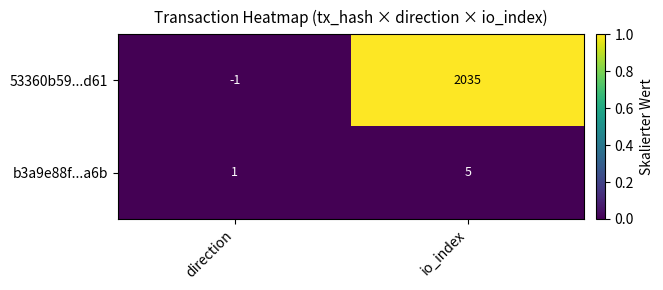

At which category is the sum across all series the highest?

io_index